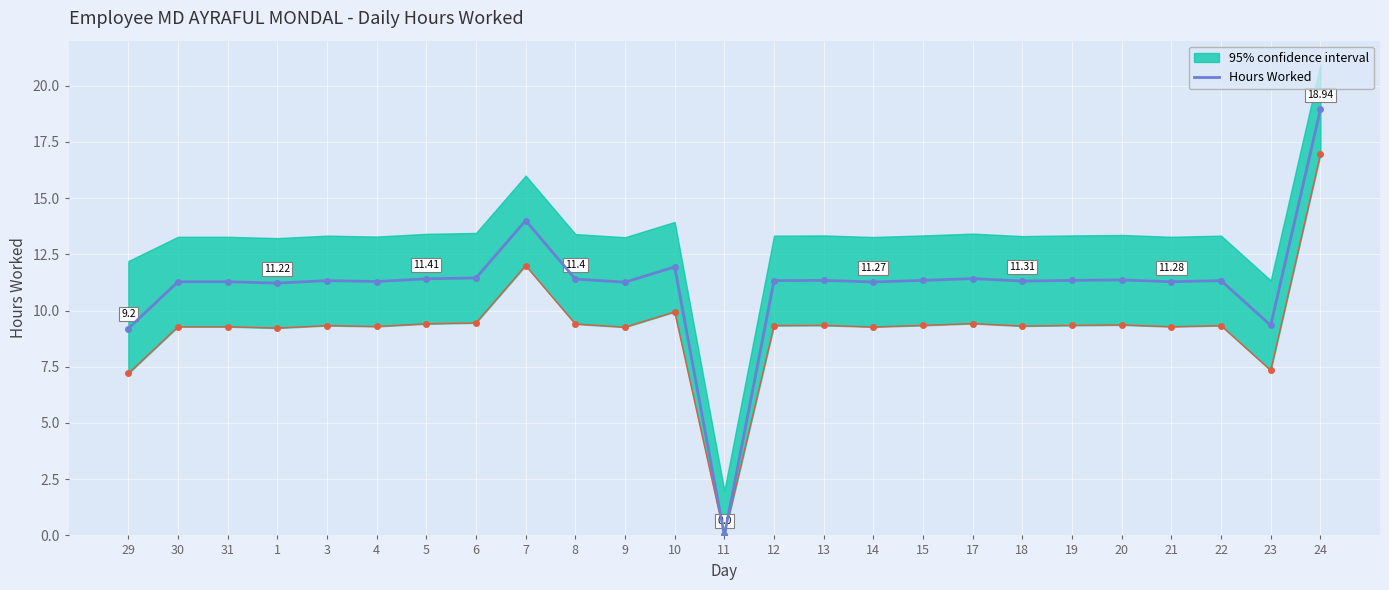

Between 29 and 6, which series saw the biggest shift?

Hours Worked